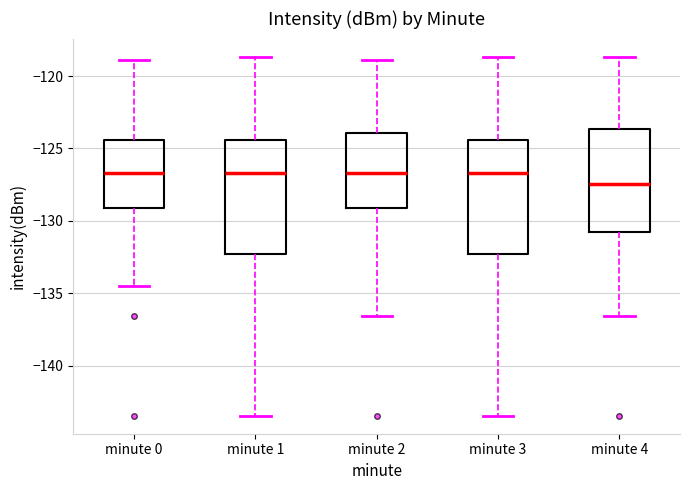

Where is the lower edge of the box for minute 4 on the y-axis? The values are not printed on the chart, so give them approximately, as read against the axis.

-131.0